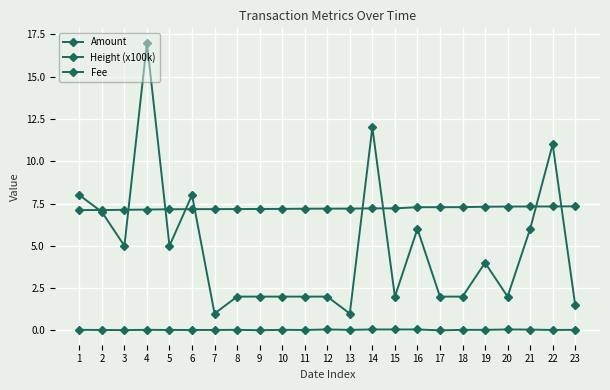

Reading left to right, list all the values displayed in this chart.

Amount: 1=8.0	2=7.0	3=5.0	4=17.0	5=5.0	6=8.0	7=1.0	8=2.0	9=2.0	10=2.0	11=2.0	12=2.0	13=1.0	14=12.0	15=2.0	16=6.0	17=2.0	18=2.0	19=4.0	20=2.0	21=6.0	22=11.0	23=1.5
Height (x100k): 1=7.1	2=7.1	3=7.1	4=7.1	5=7.2	6=7.2	7=7.2	8=7.2	9=7.2	10=7.2	11=7.2	12=7.2	13=7.2	14=7.2	15=7.2	16=7.3	17=7.3	18=7.3	19=7.3	20=7.3	21=7.3	22=7.3	23=7.3
Fee: 1=0.0	2=0.0	3=0.0	4=0.0	5=0.0	6=0.0	7=0.0	8=0.0	9=0.0	10=0.0	11=0.0	12=0.1	13=0.0	14=0.1	15=0.1	16=0.1	17=0.0	18=0.0	19=0.0	20=0.1	21=0.1	22=0.0	23=0.0